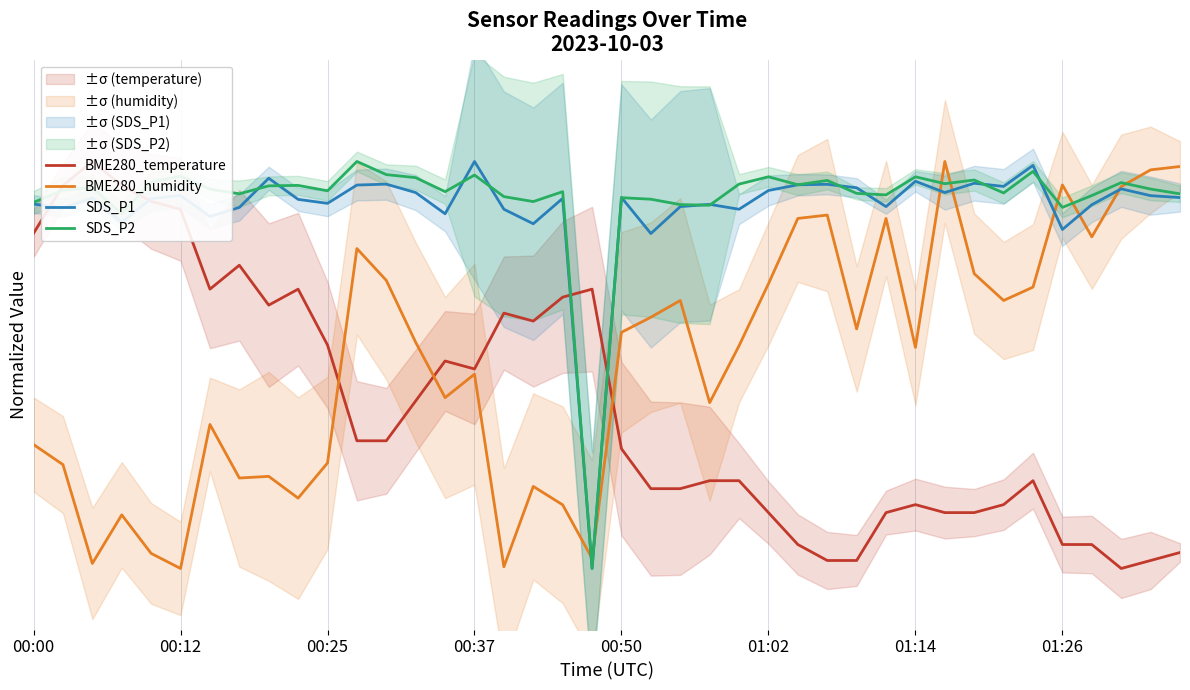

What is the difference between the second highest and minimum values in the BME280_temperature series?

0.9